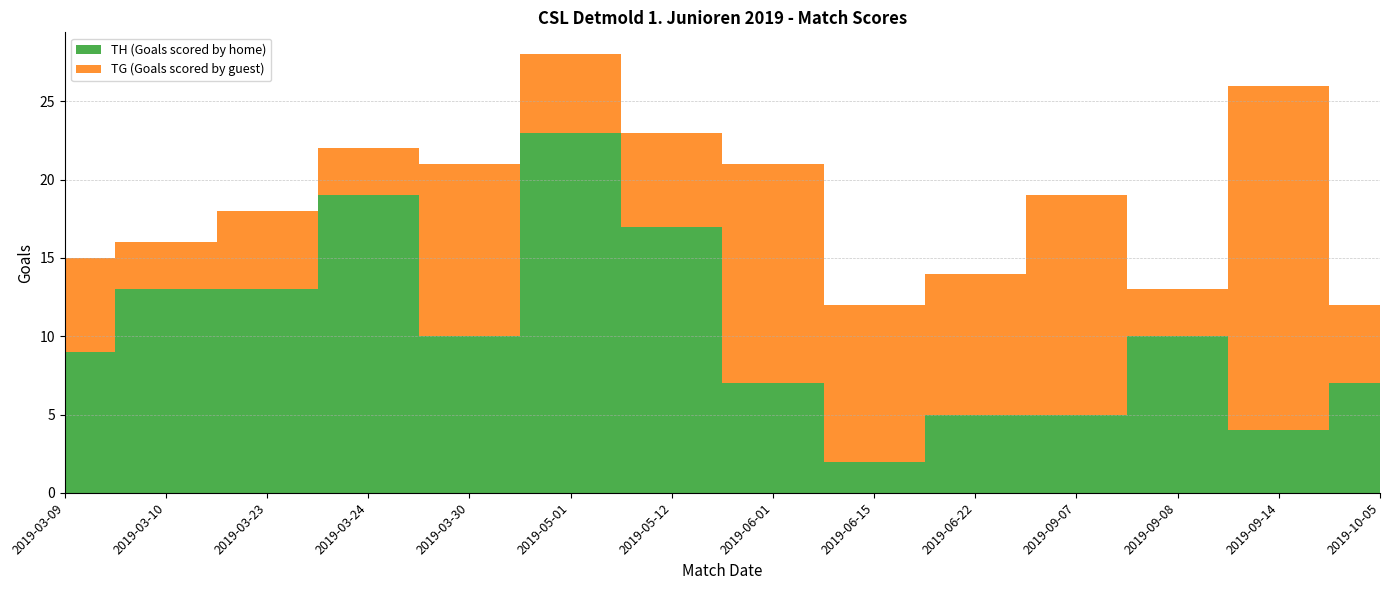

Reading left to right, list all the values displayed in this chart.

TH (Goals scored by home): 2019-03-09=9	2019-03-10=13	2019-03-23=13	2019-03-24=19	2019-03-30=10	2019-05-01=23	2019-05-12=17	2019-06-01=7	2019-06-15=2	2019-06-22=5	2019-09-07=5	2019-09-08=10	2019-09-14=4	2019-10-05=7
TG (Goals scored by guest): 2019-03-09=6	2019-03-10=3	2019-03-23=5	2019-03-24=3	2019-03-30=11	2019-05-01=5	2019-05-12=6	2019-06-01=14	2019-06-15=10	2019-06-22=9	2019-09-07=14	2019-09-08=3	2019-09-14=22	2019-10-05=5